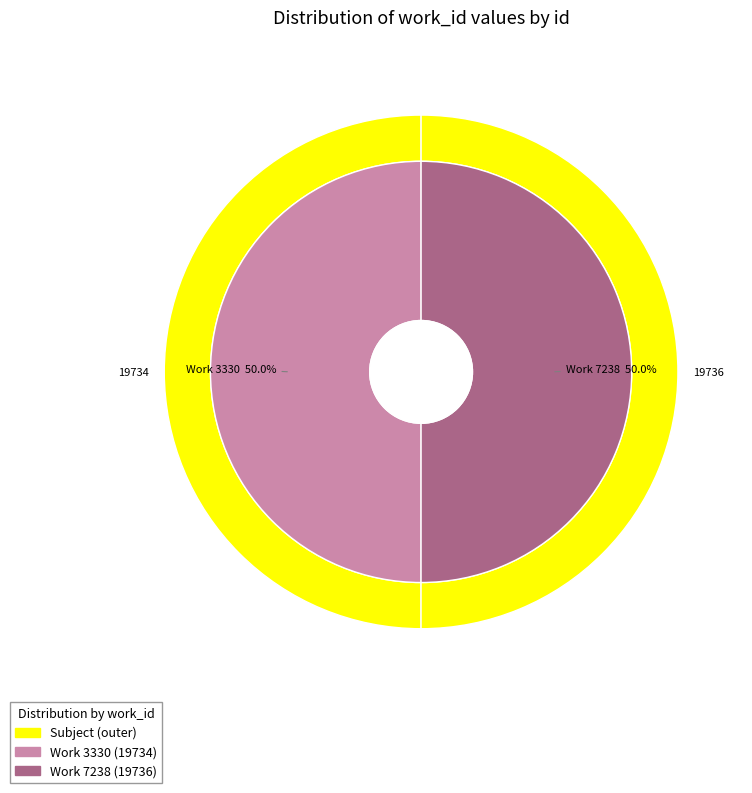

Rank the categories by value from lowest to highest.

3330, 7238